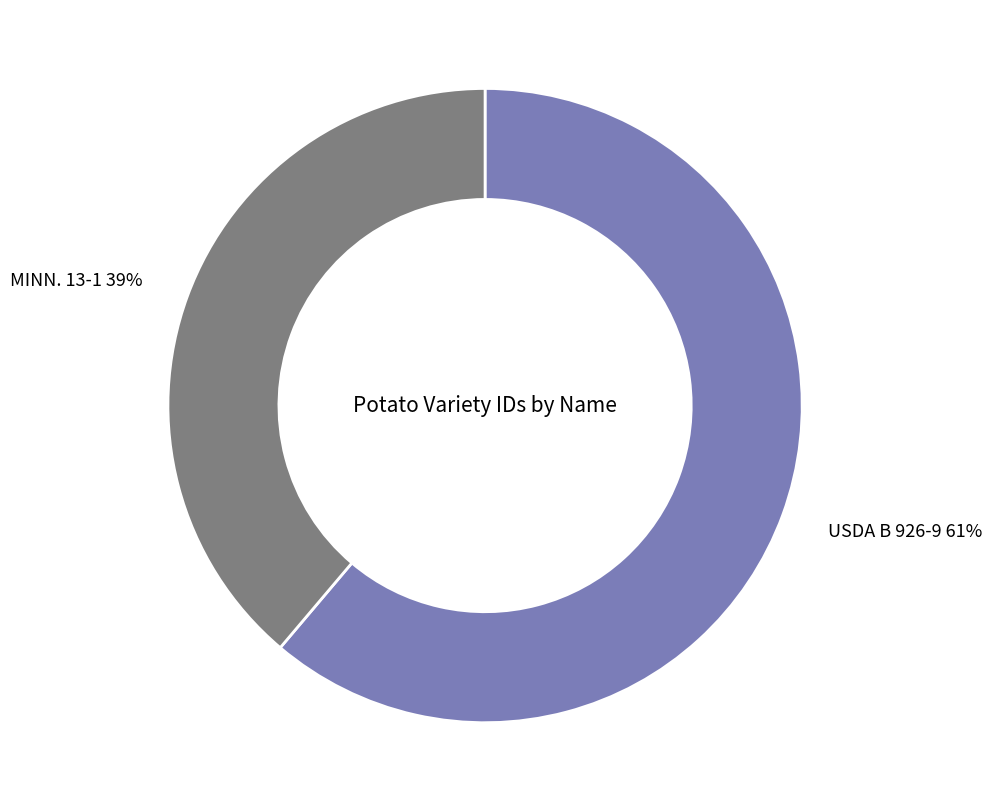

To the nearest percent, what is the difference between the MINN. 13-1 and USDA B 926-9 slice percentages?

22%